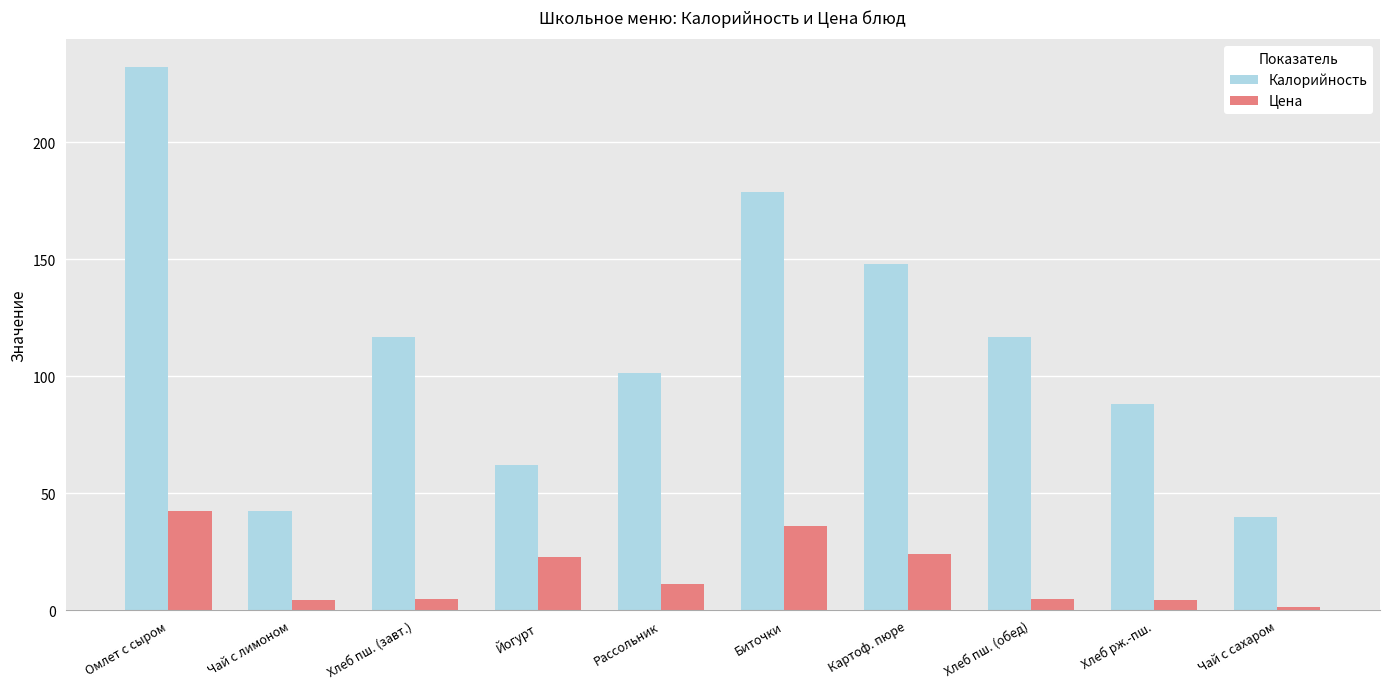

How many groups of bars are there?

10